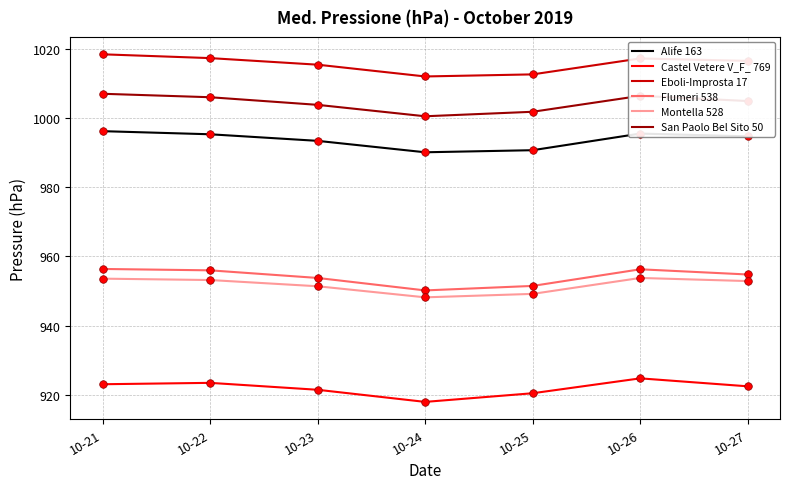

At how many categories does at least one series exceed 936?

7